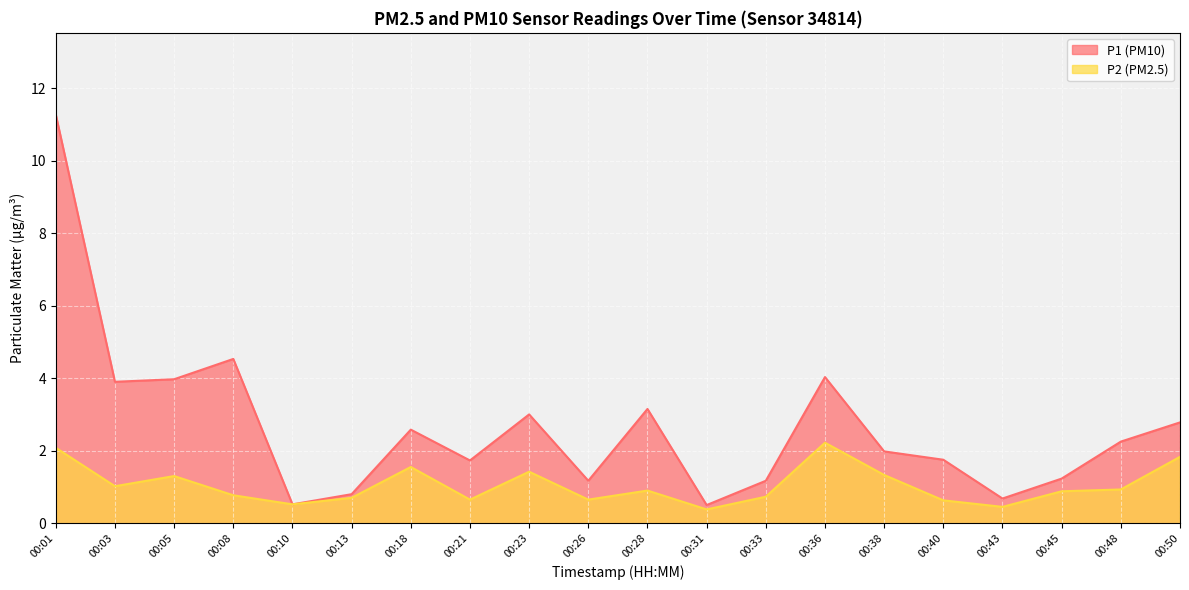

Between 00:01 and 00:33, which is larger?

00:01